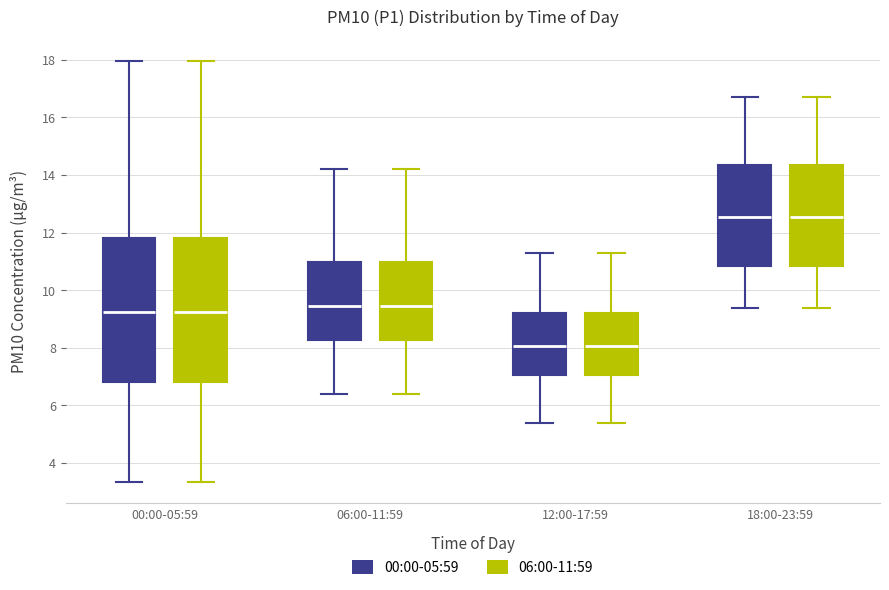

Where does the median line of the box for 00:00-05:59 (06:00-11:59) sit on the y-axis? The values are not printed on the chart, so give them approximately, as read against the axis.

9.2